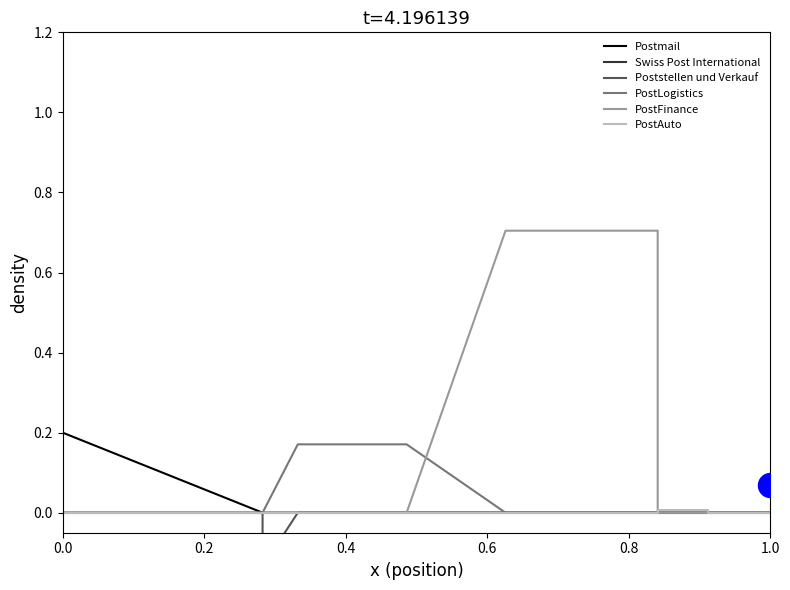

Which series contains the highest Y value?

PostFinance